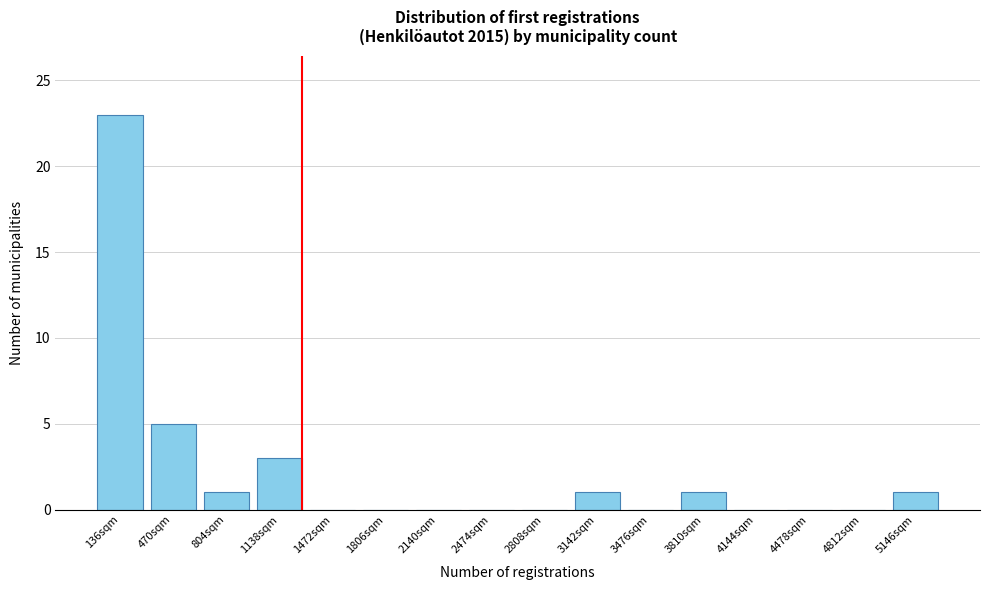

Reading left to right, what are all the values shown in this chart?

136sqm=23	470sqm=5	804sqm=1	1138sqm=3	1472sqm=0	1806sqm=0	2140sqm=0	2474sqm=0	2808sqm=0	3142sqm=1	3476sqm=0	3810sqm=1	4144sqm=0	4478sqm=0	4812sqm=0	5146sqm=1